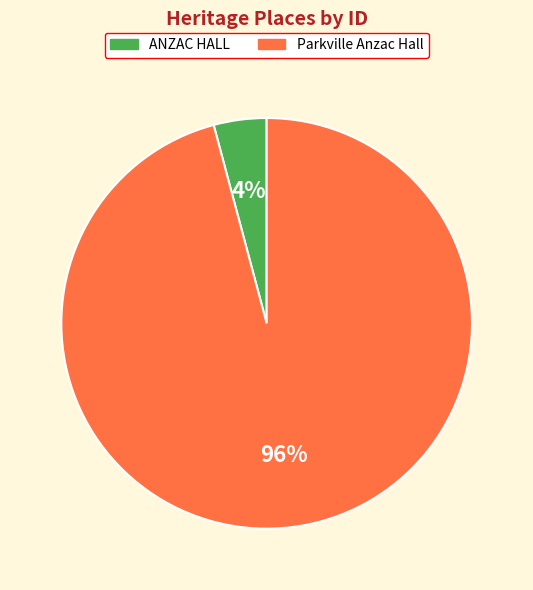

Count the number of slices in the pie.

2